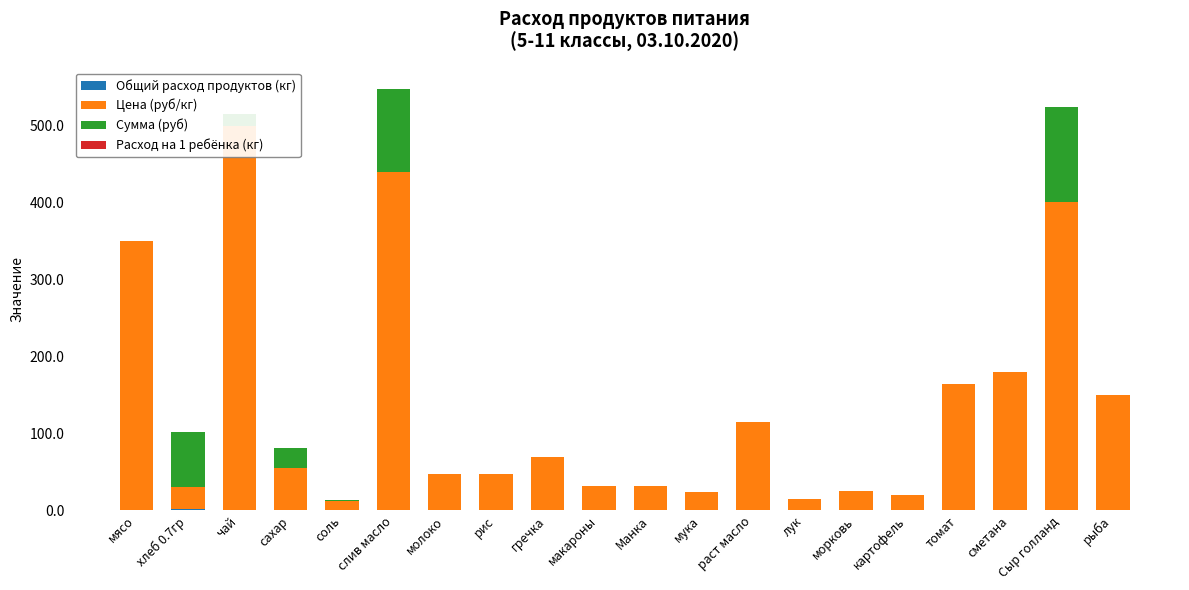

Which series has the largest total across all categories?

Цена (руб/кг)